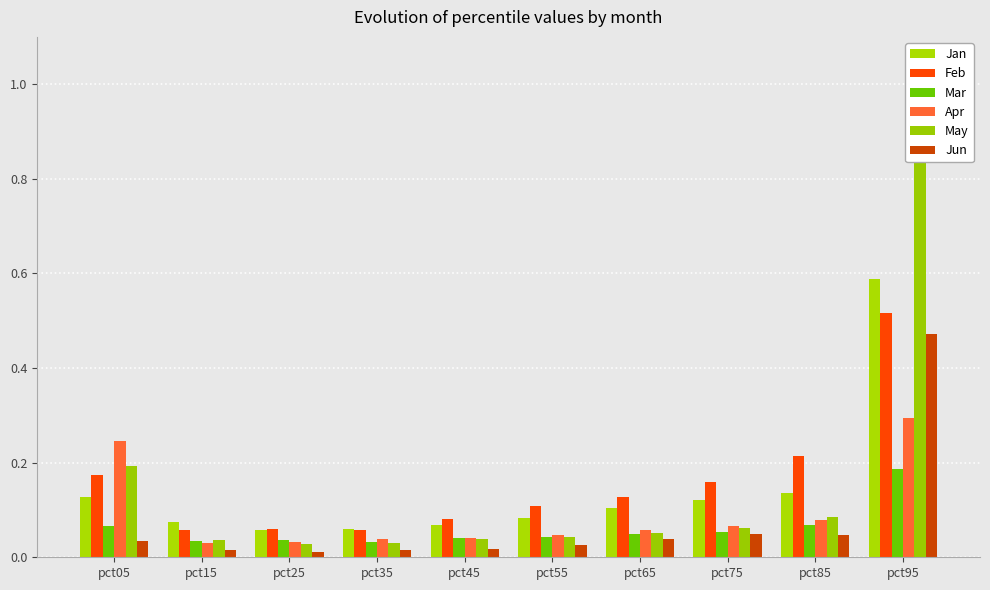

Which series has the widest spread of values?

May